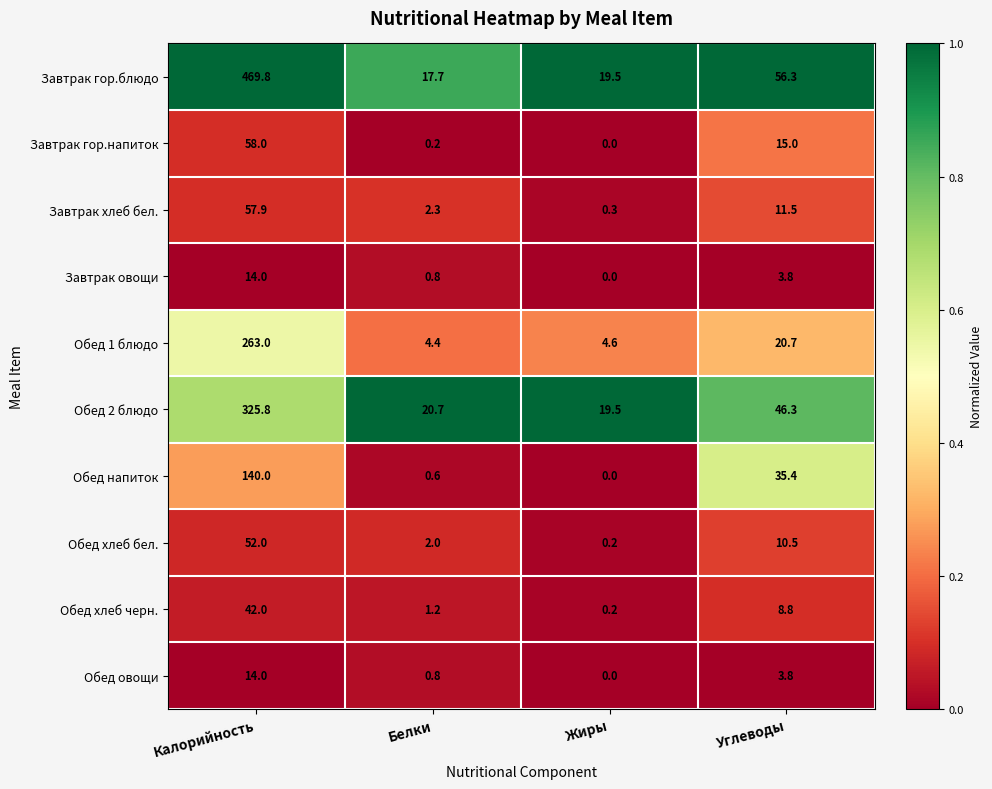

The Завтрак хлеб бел. series shows 75.4 at Калорийность. True or false?

False